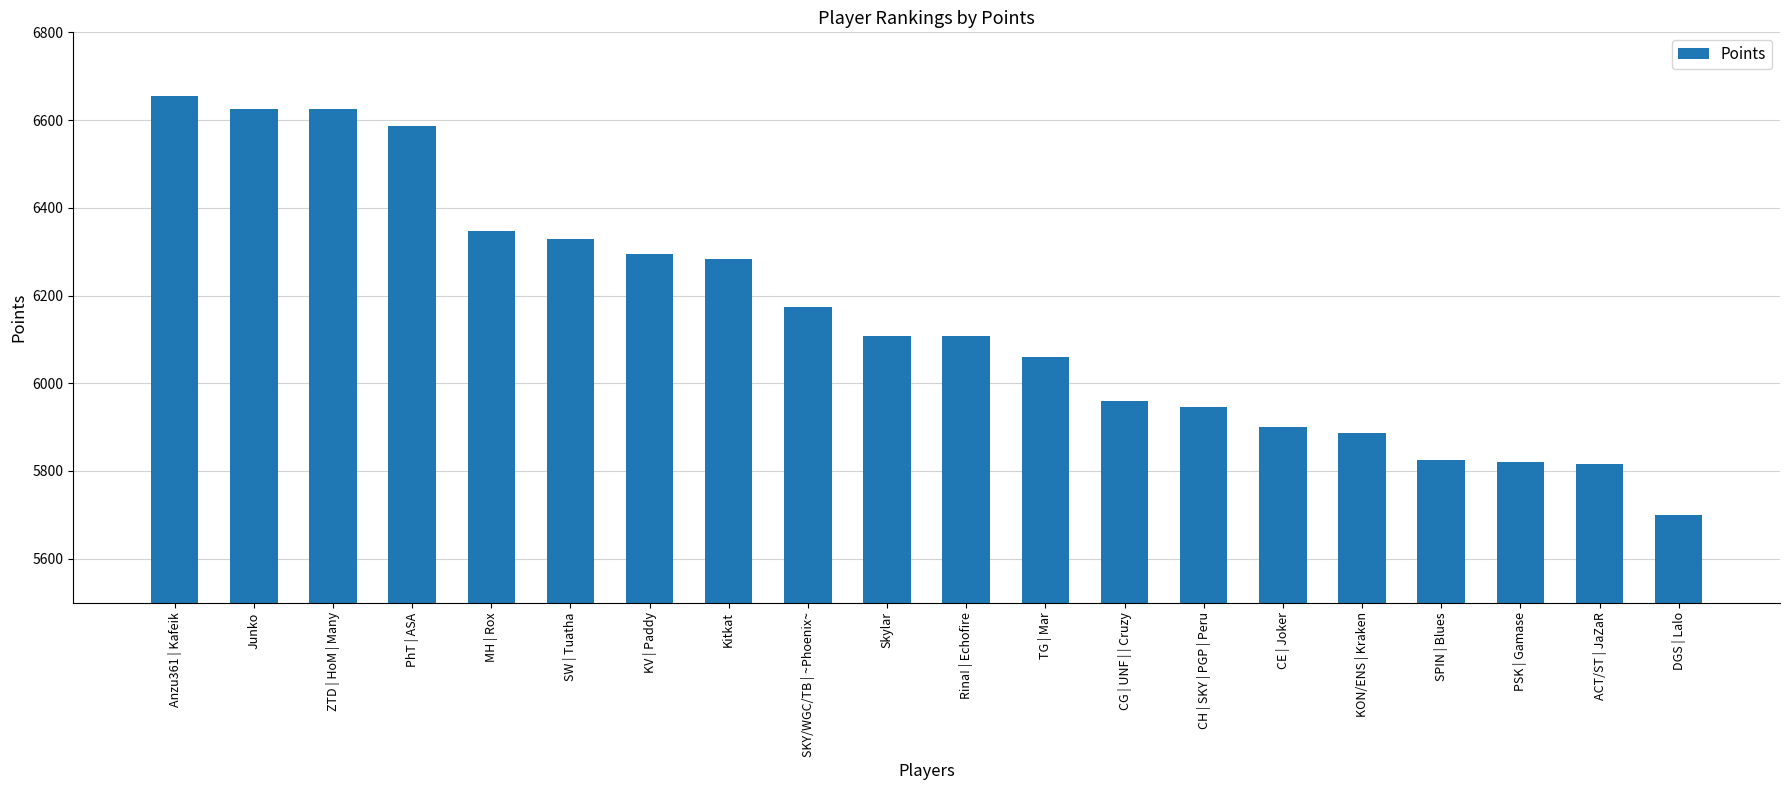

What is the label of the 4th bar from the right?

SPIN | Blues